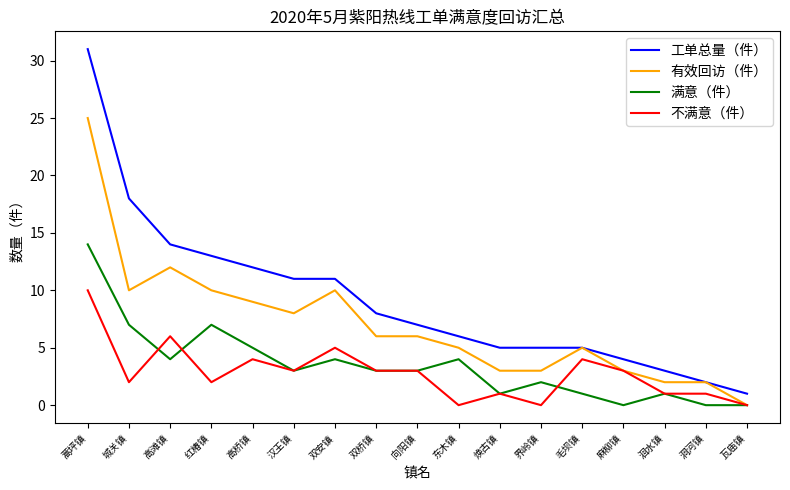

The value of 不满意（件） at 洞河镇 is 1. True or false?

True